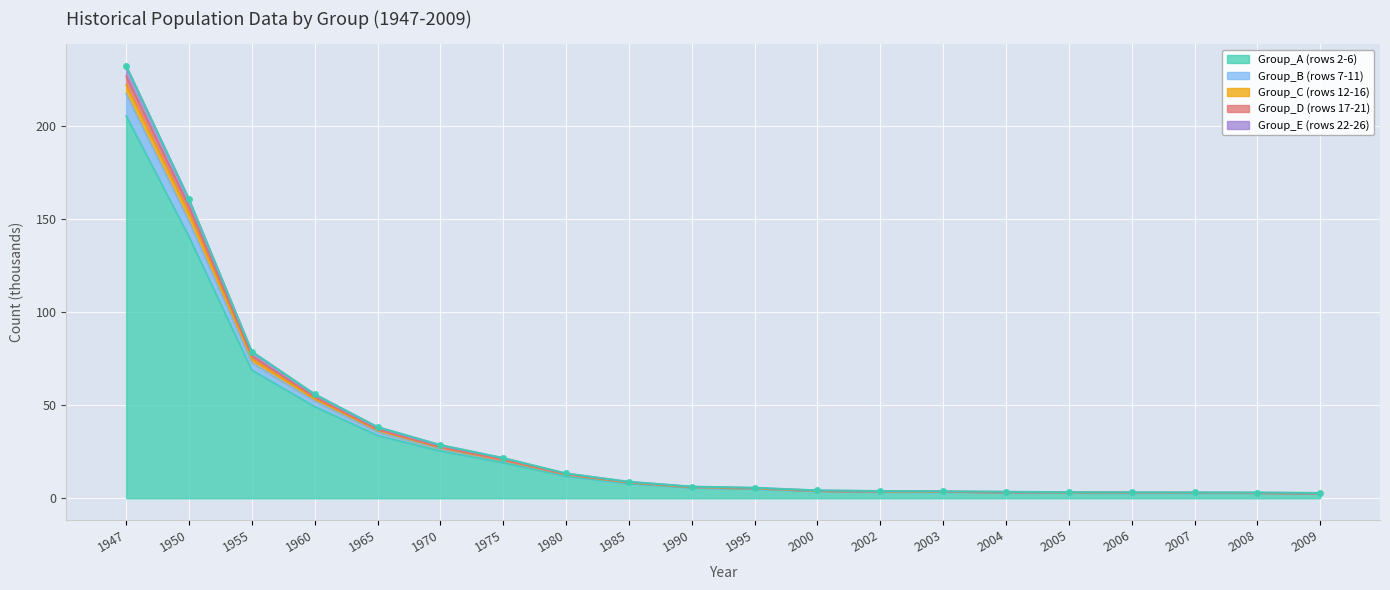

What is the greatest value displayed?

232.2